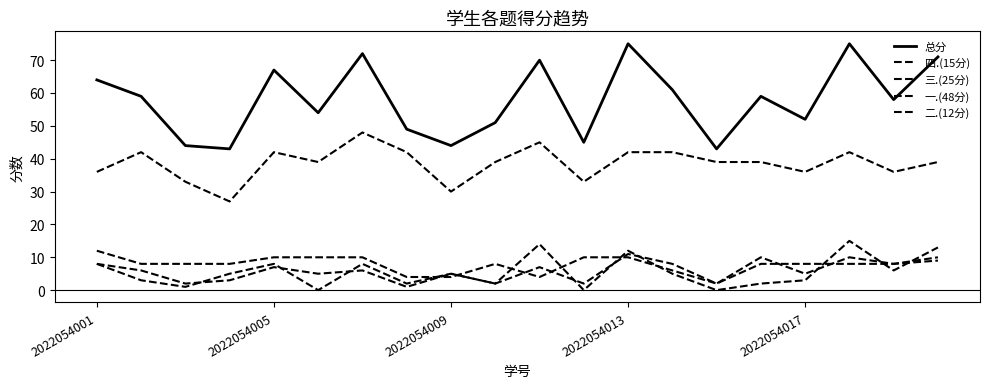

How many lines are shown in the chart?

5